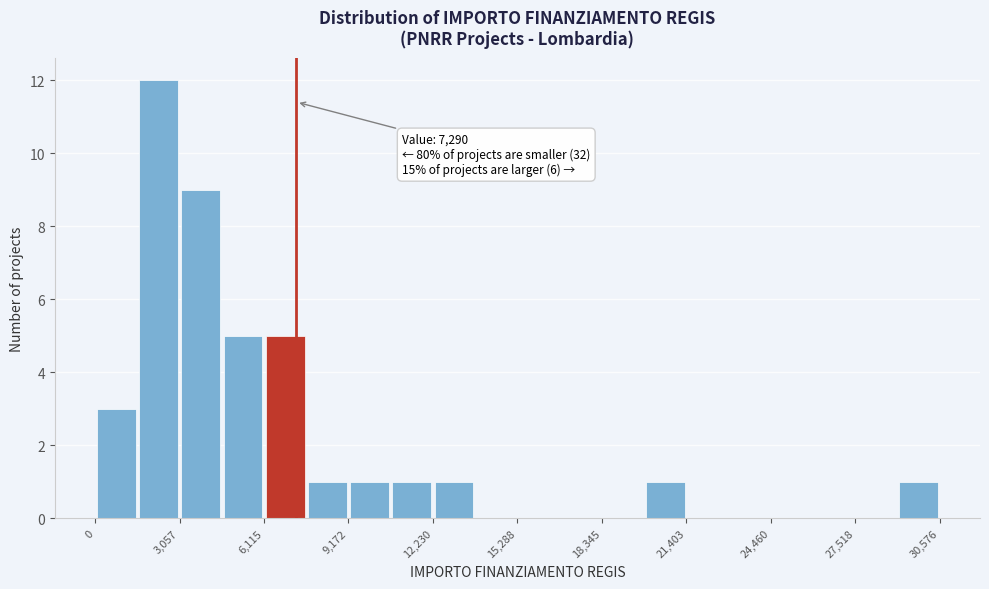

Around what value on the x-axis is the tallest bar? Give the approximate position of its centre, as read against the axis.

2500